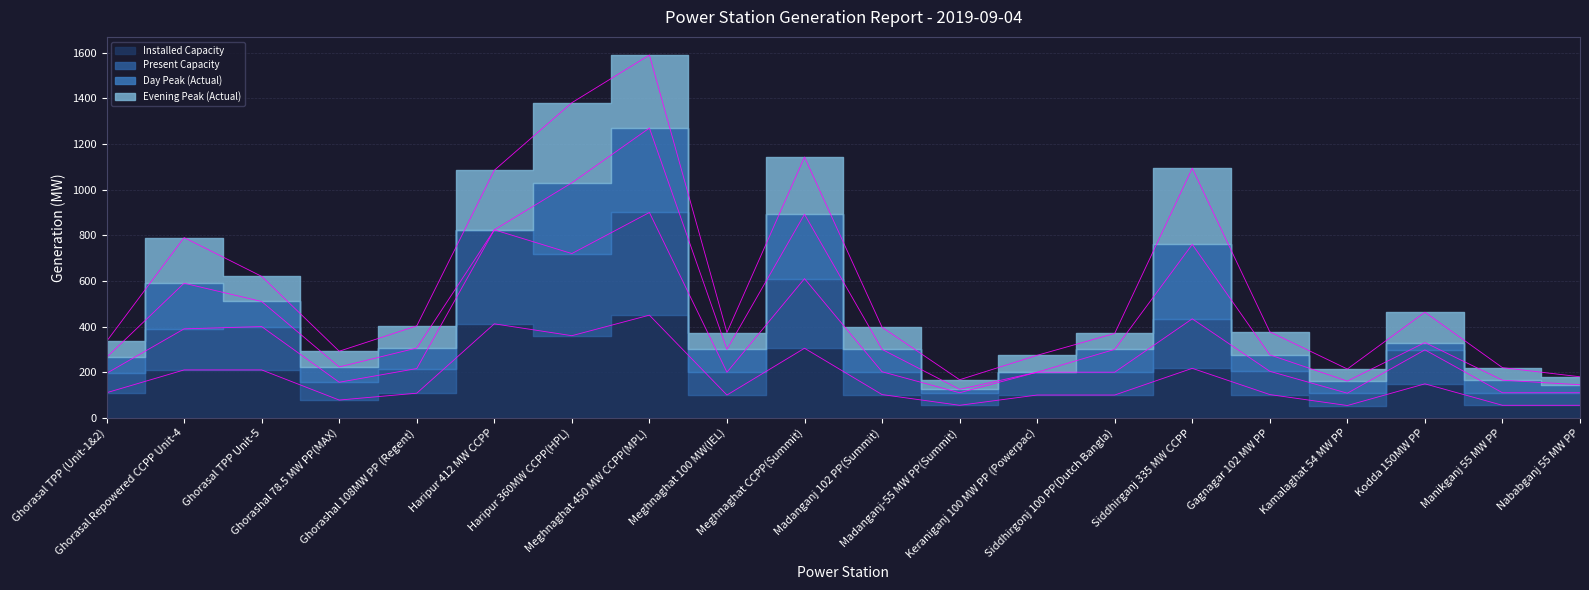

What is the value of the Present Capacity point at the 17th from the left?

108